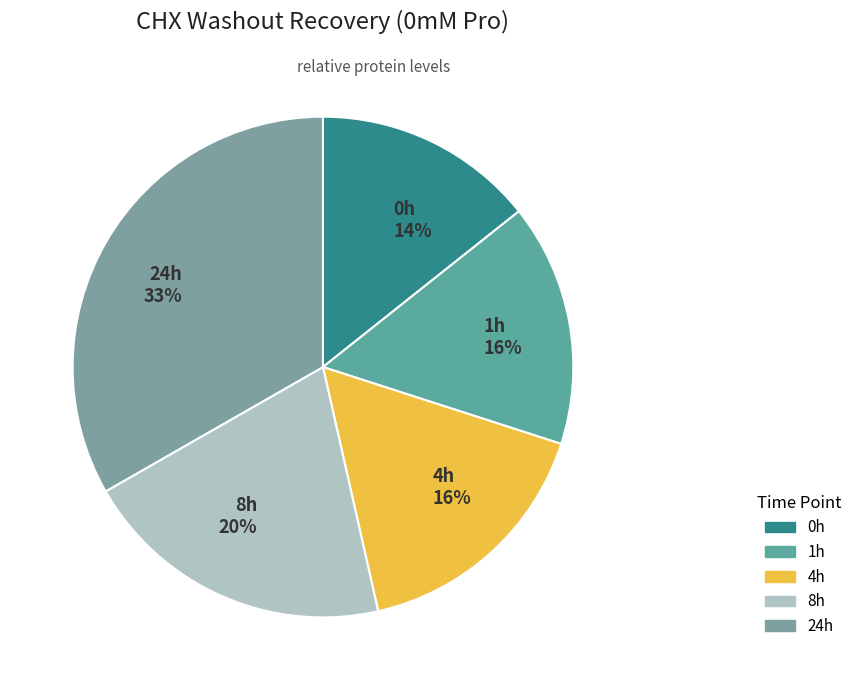

What is the largest slice in the pie chart?

24h